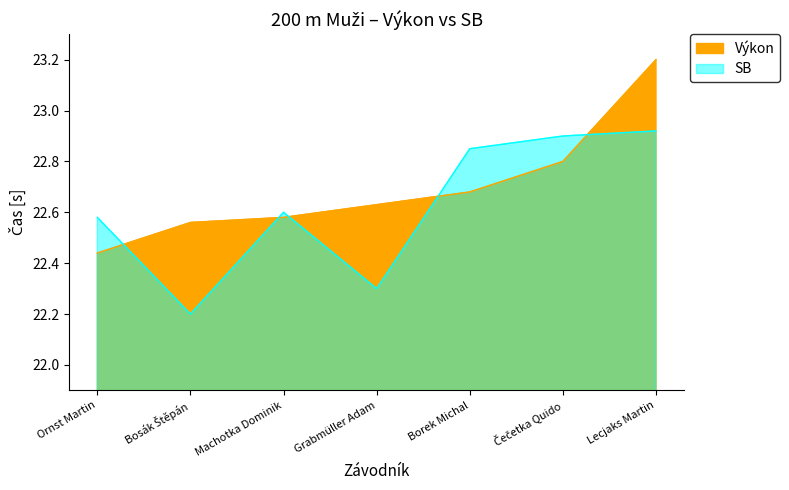

Where is SB nearest to the value 22?

Bosák Štěpán